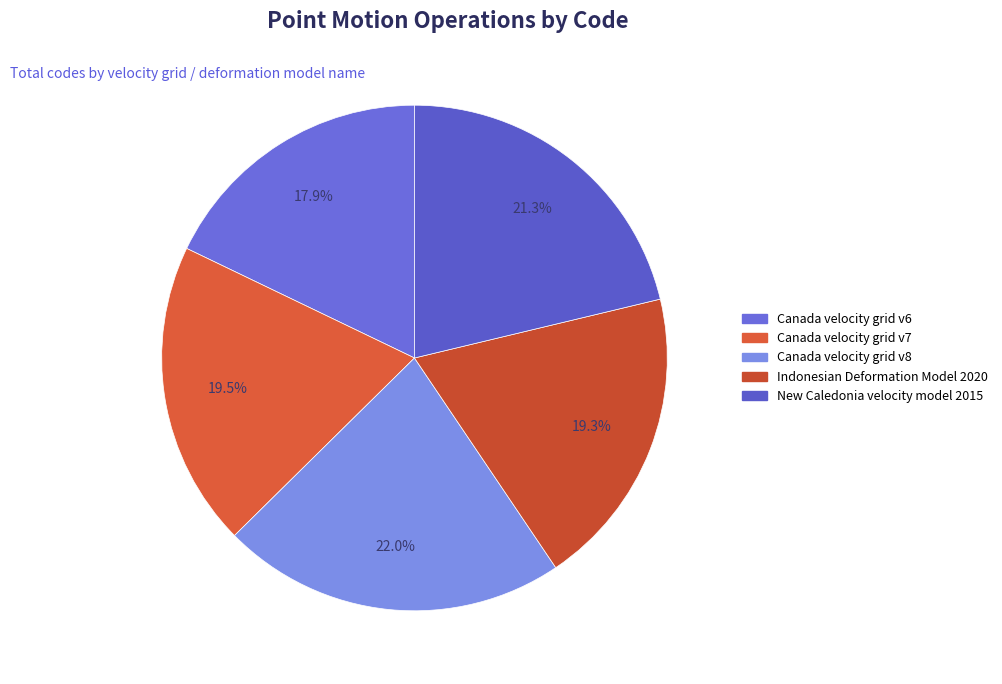

What percentage is the New Caledonia velocity model 2015 slice, to the nearest percent?

21%